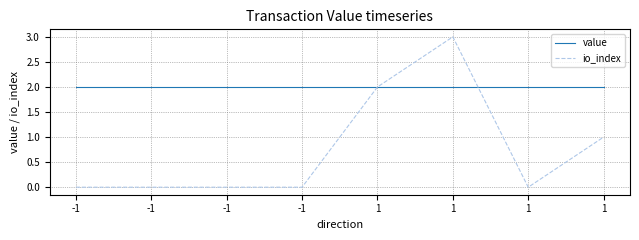

Where is the first local minimum for io_index?

1